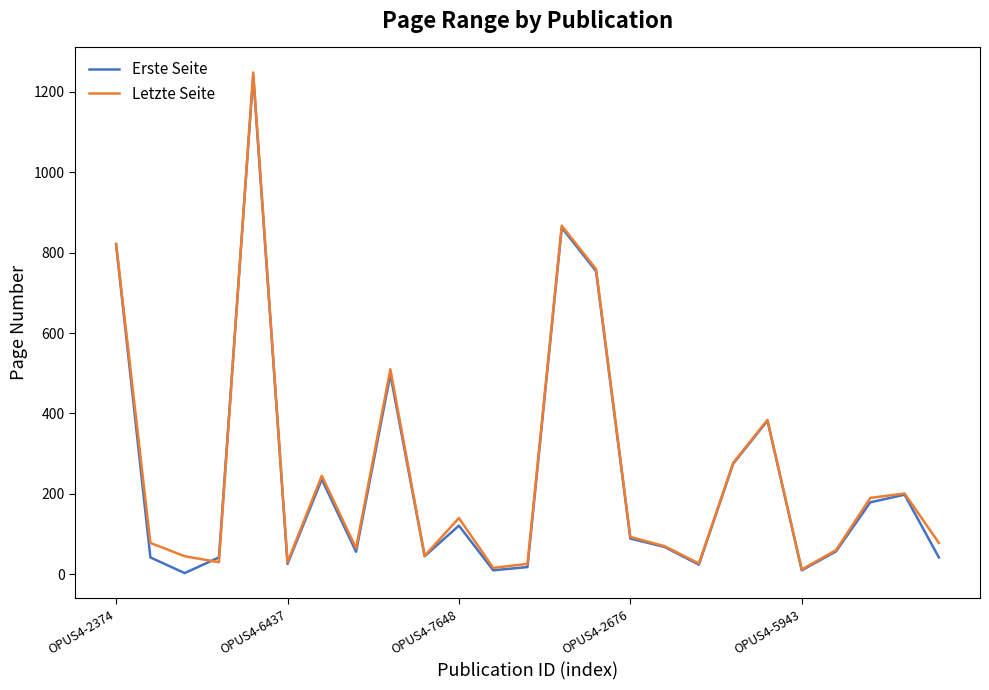

What is the greatest value displayed?

1248